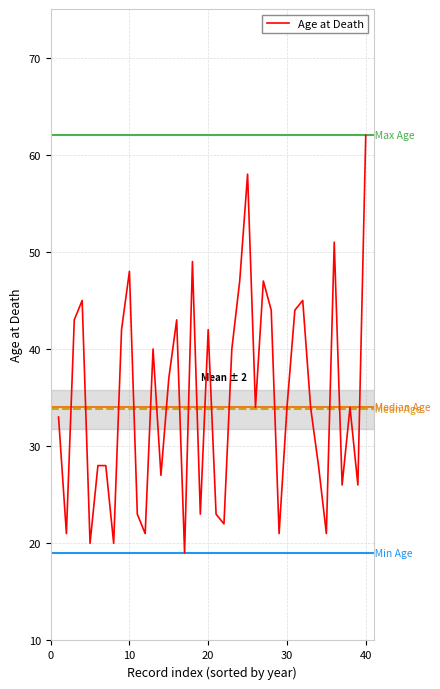

How many lines are shown in the chart?

1